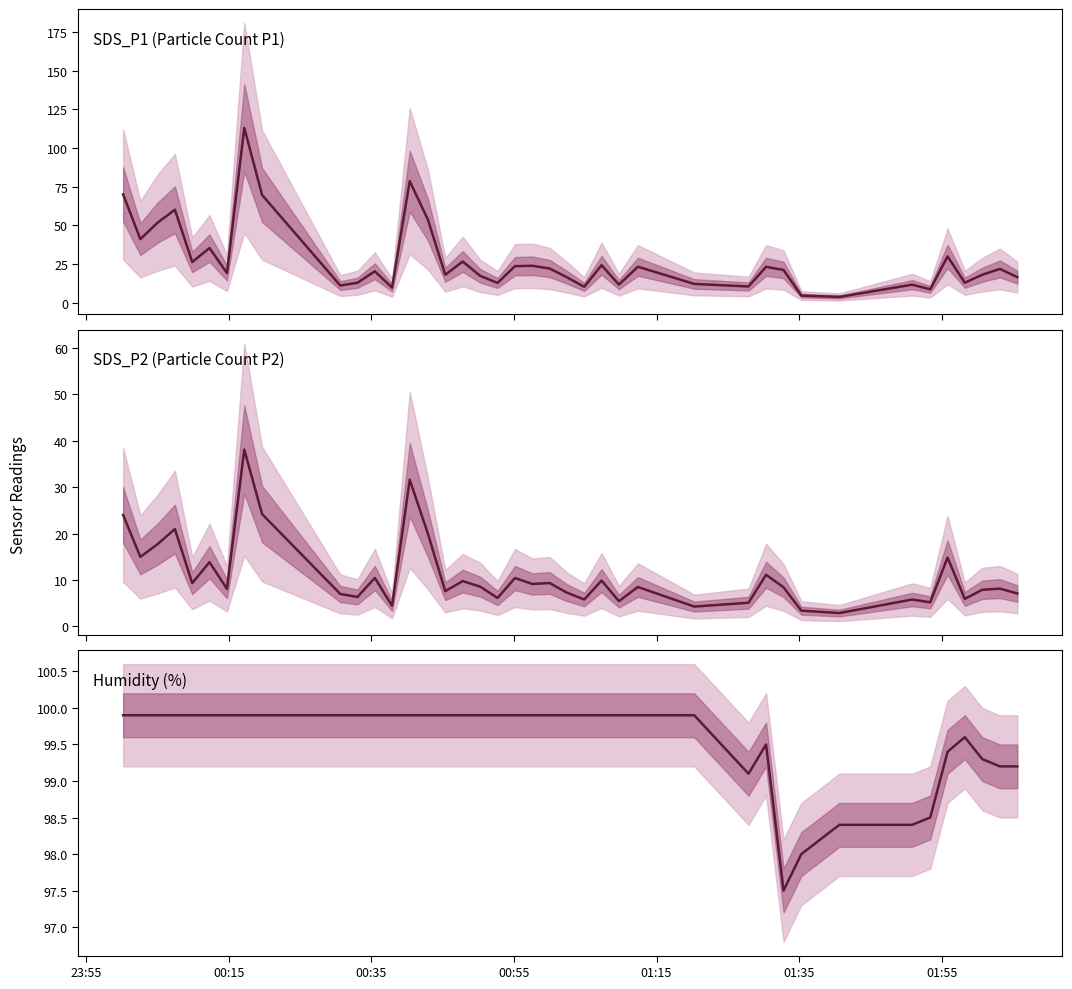

Is the value of Humidity (%) at 23:55 greater than the value of SDS_P2 (Particle Count P2) at 10?

Yes